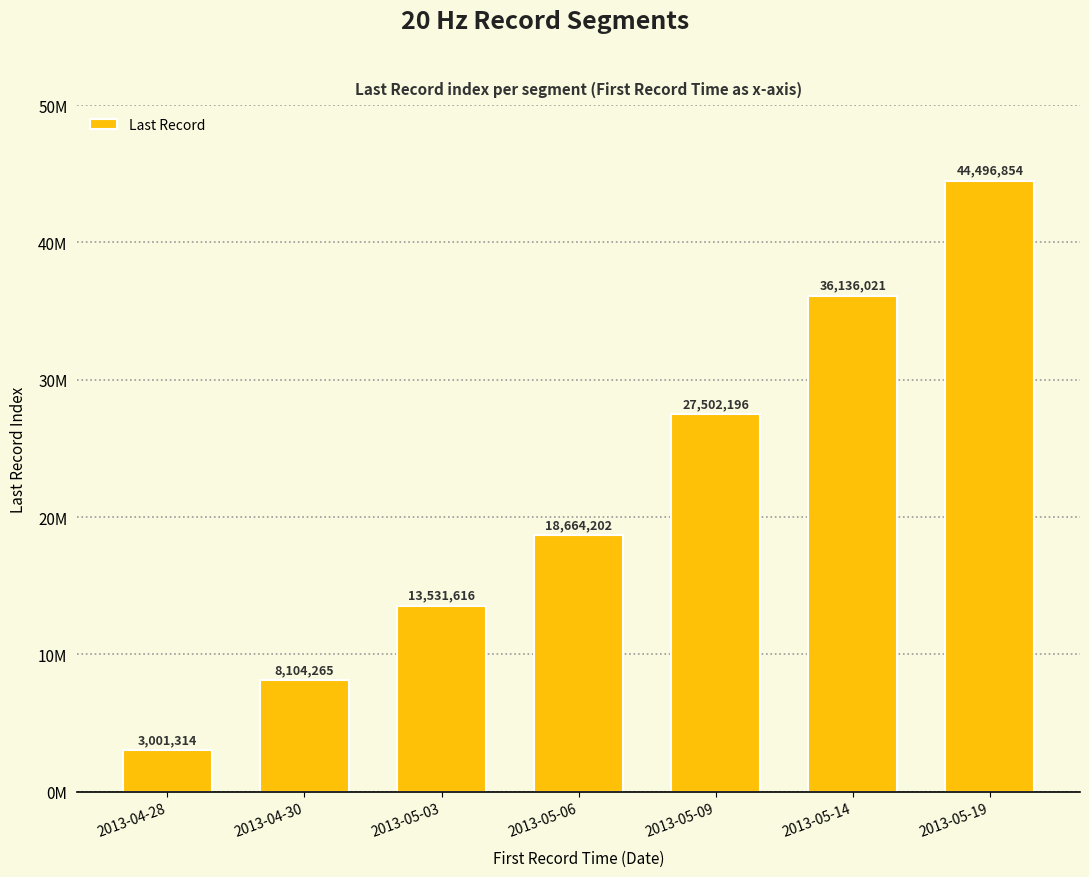

Reading left to right, list all the values displayed in this chart.

2013-04-28=3001314	2013-04-30=8104265	2013-05-03=13531616	2013-05-06=18664202	2013-05-09=27502196	2013-05-14=36136021	2013-05-19=44496854